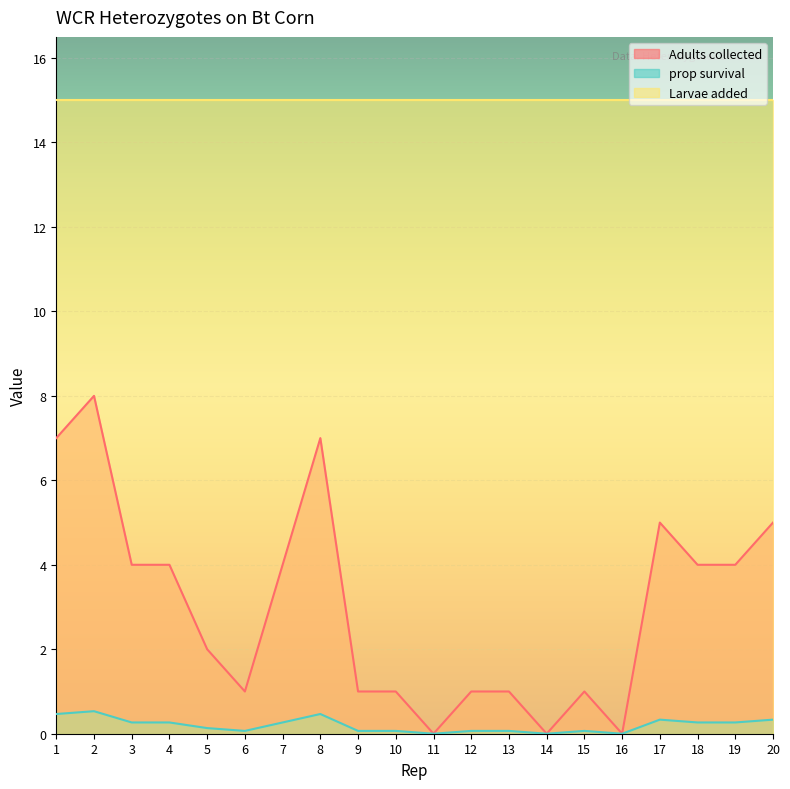

What are all the series names shown in the legend?

Adults collected, prop survival, Larvae added